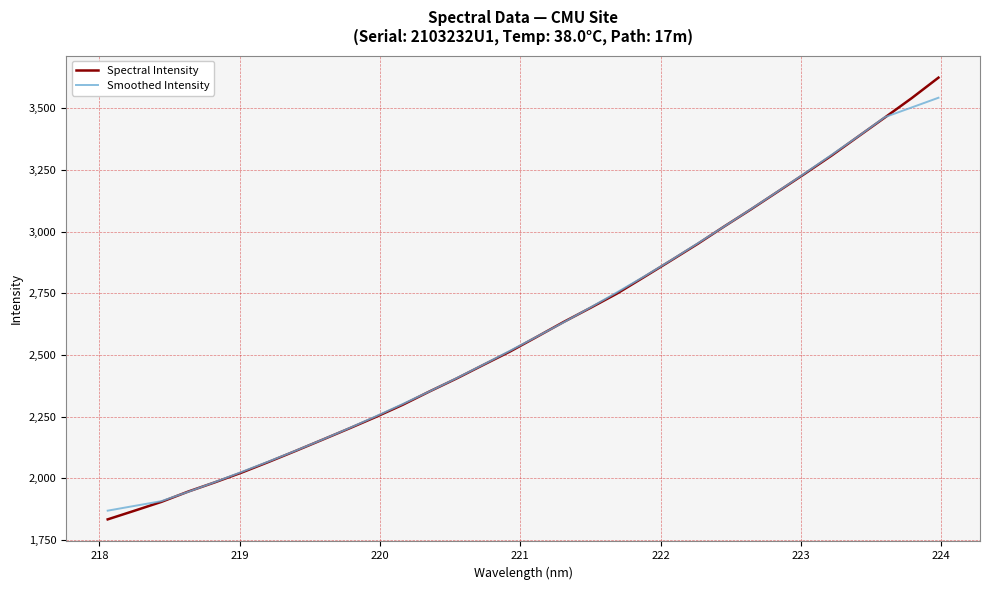

Which series has the widest spread of values?

Spectral Intensity